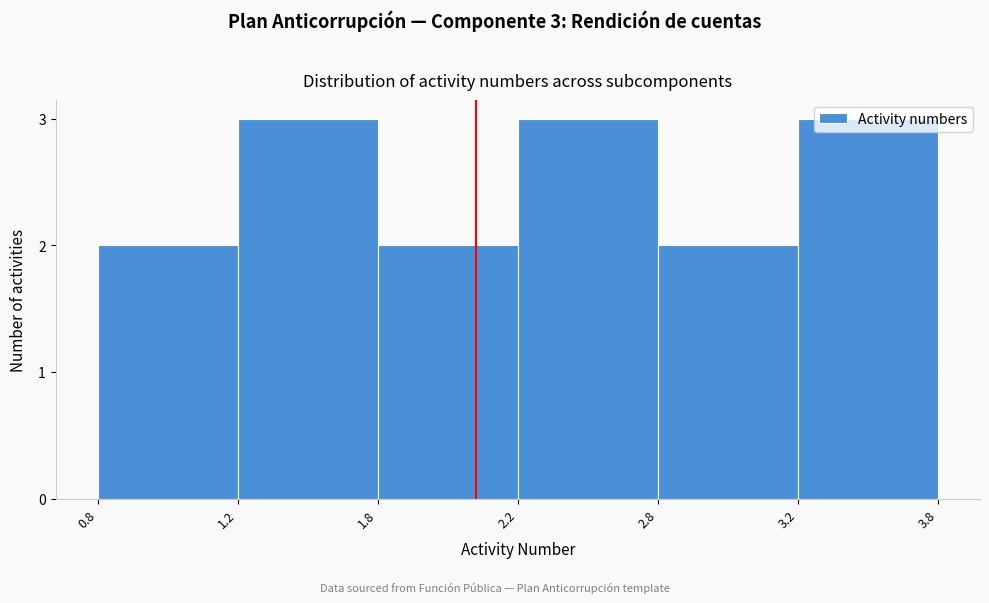

What is the value of the 1st bar from the left?

2